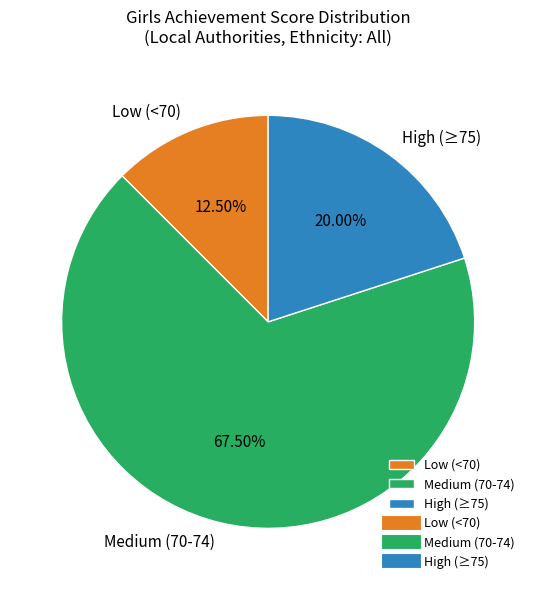

Which has a higher value, High (≥75) or Low (<70)?

High (≥75)